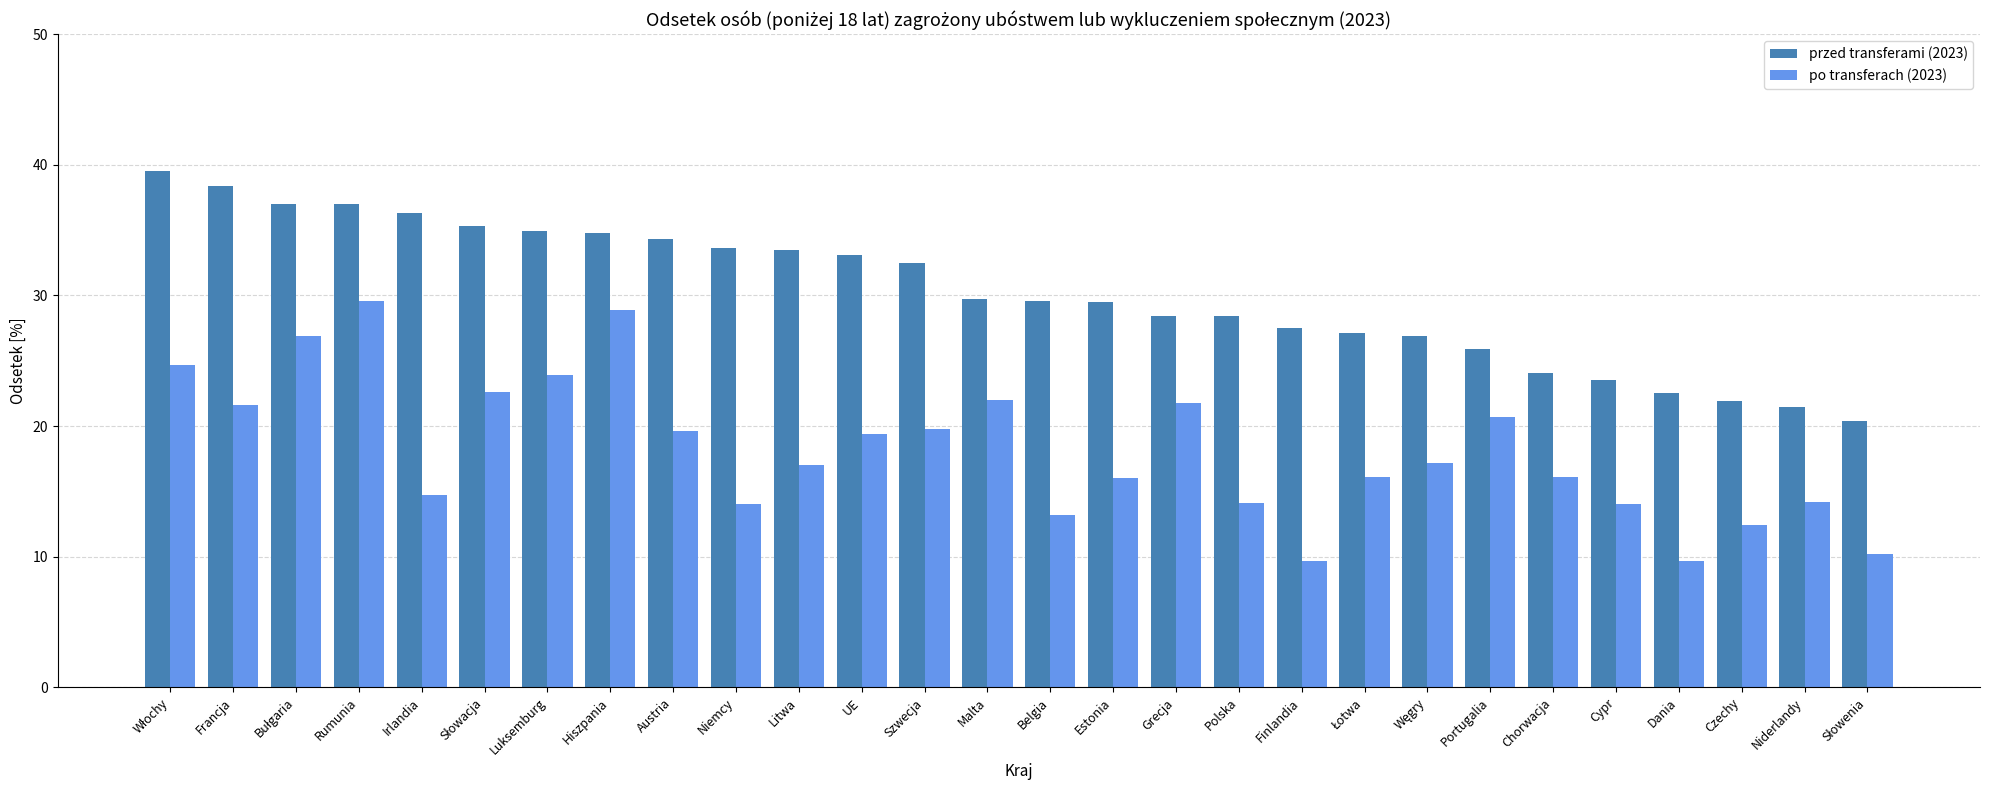

What is the difference between the second highest and minimum values in the po transferach (2023) series?

19.2